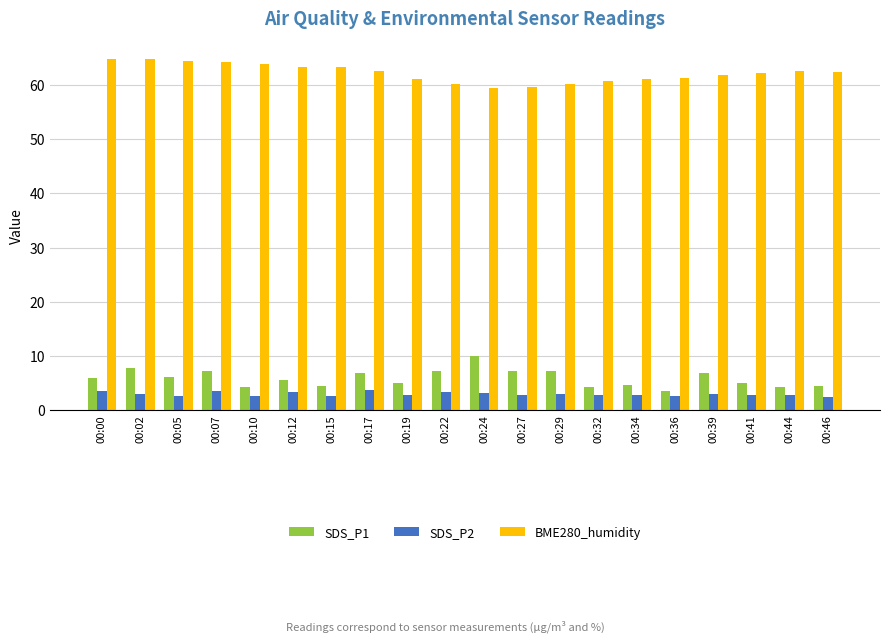

What is the sum of the BME280_humidity values at 00:07 and 00:46?

126.5